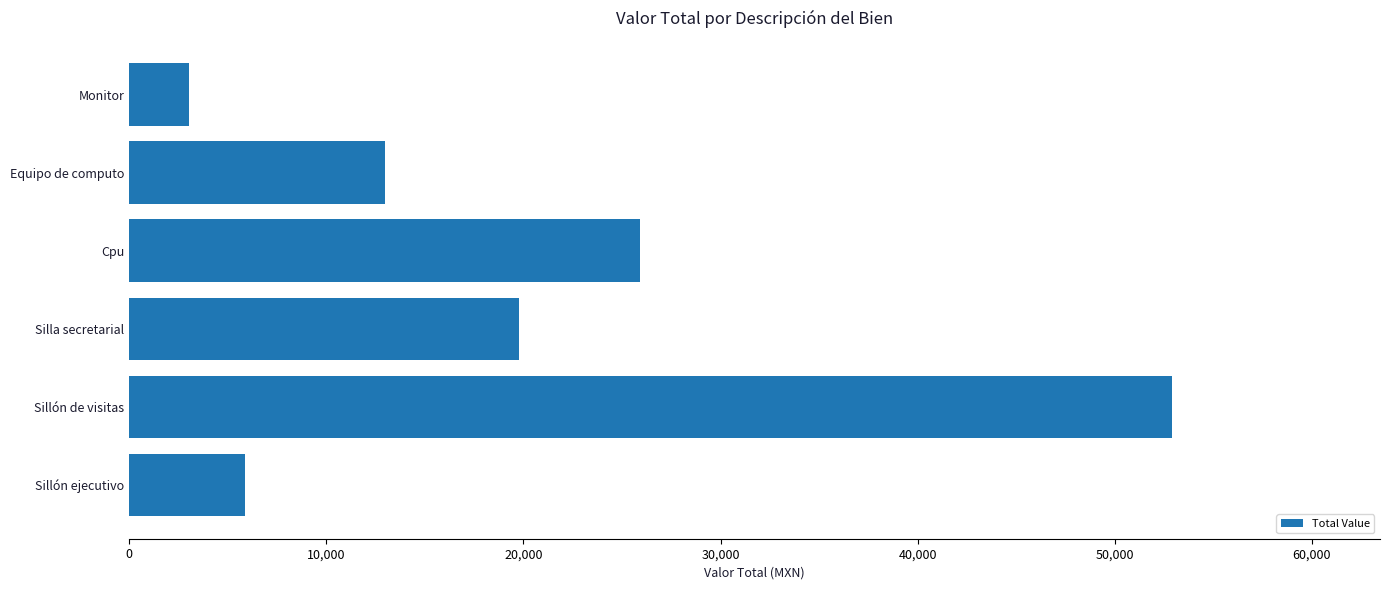

How many bars are there in total?

6